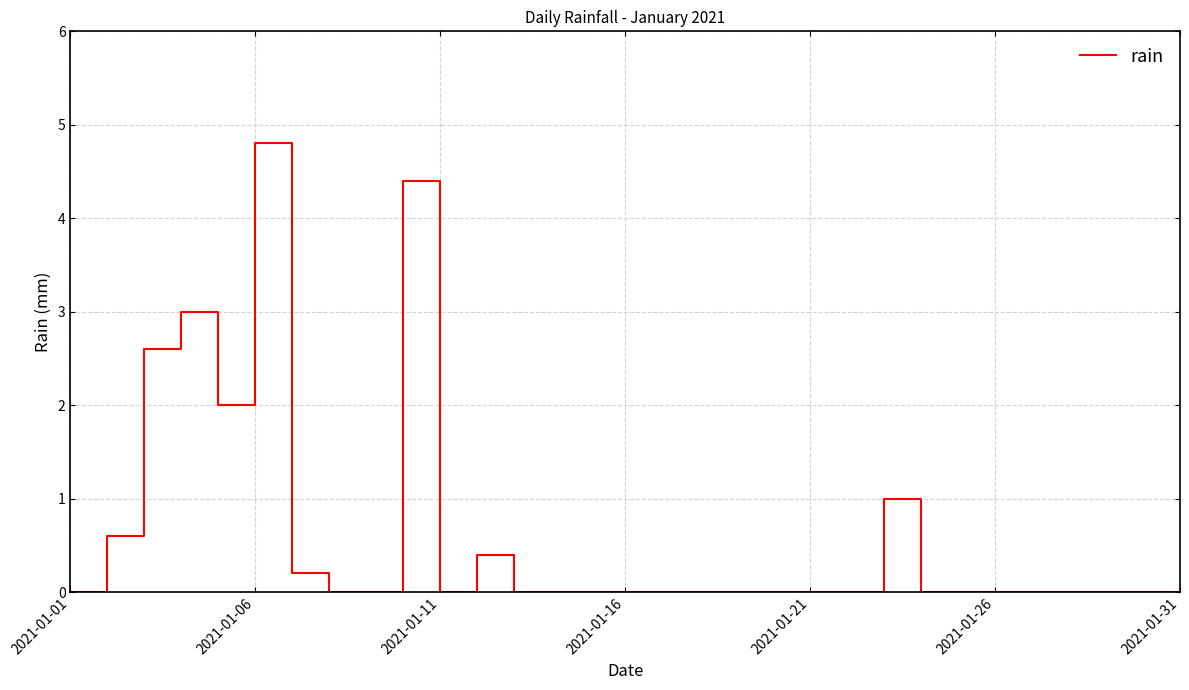

What is the difference between the maximum and minimum values?

4.8